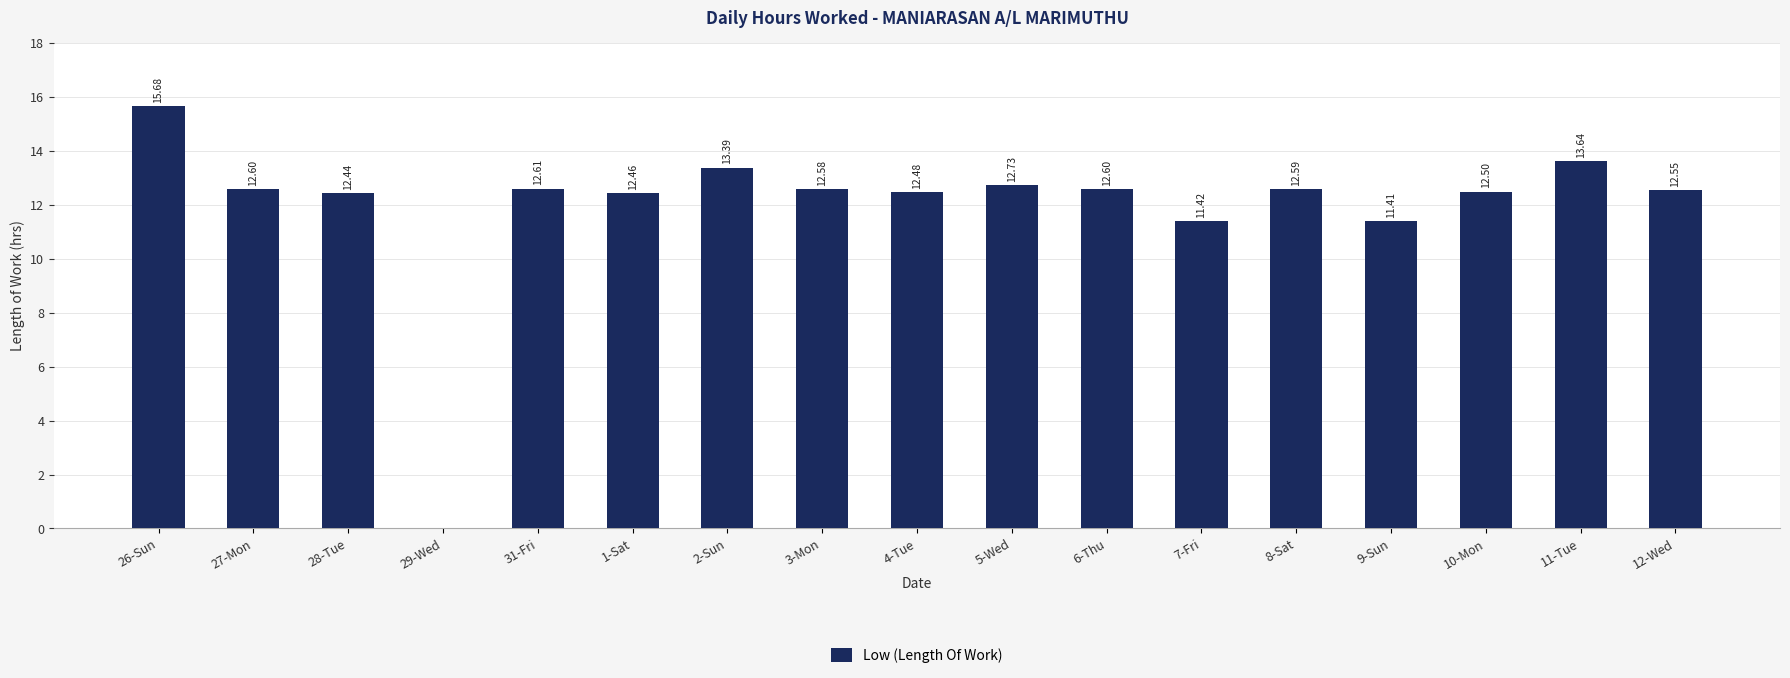

The value at 10-Mon is 20.2. True or false?

False